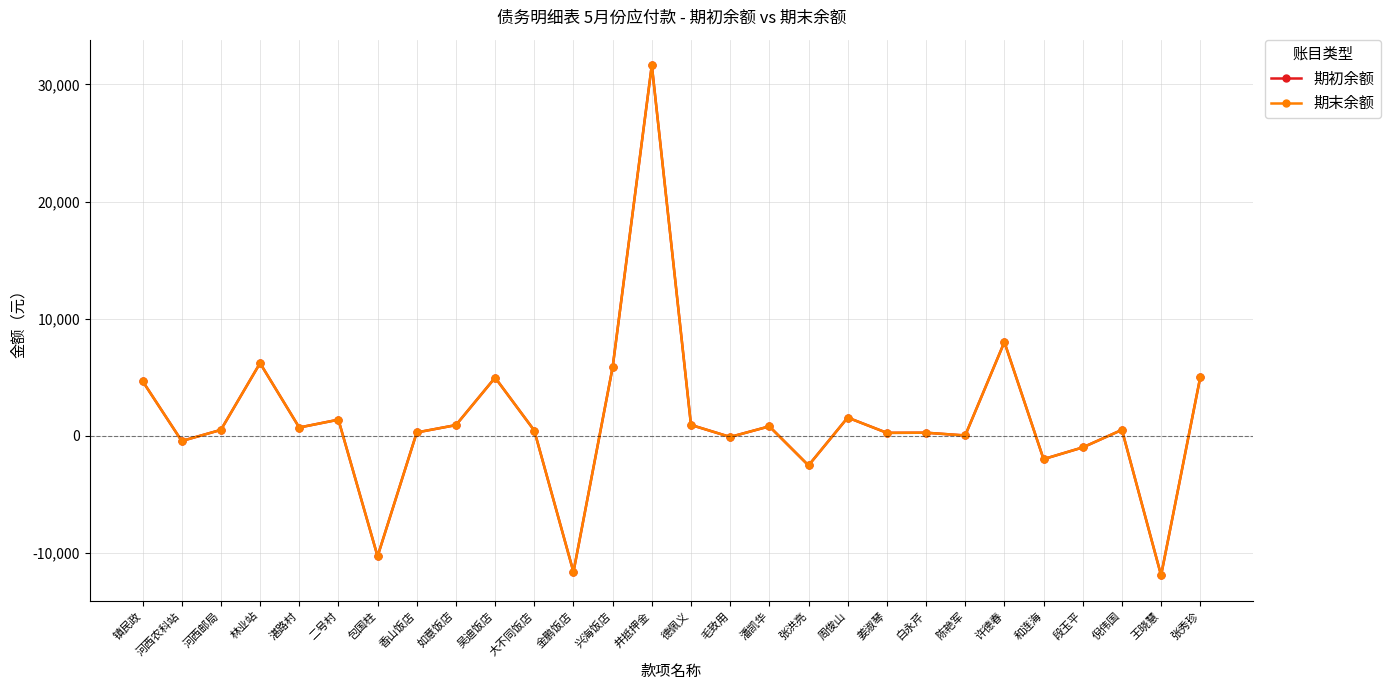

True or false: 期初余额 has more than 0 interior local peaks.

True